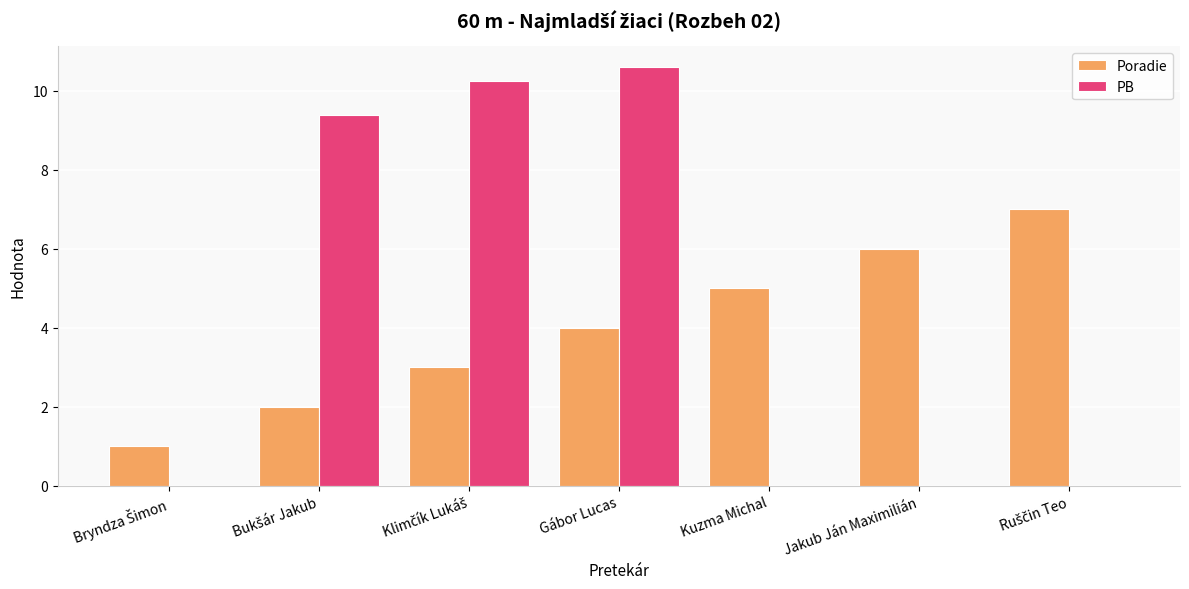

What is the sum of all Poradie values?

28.0